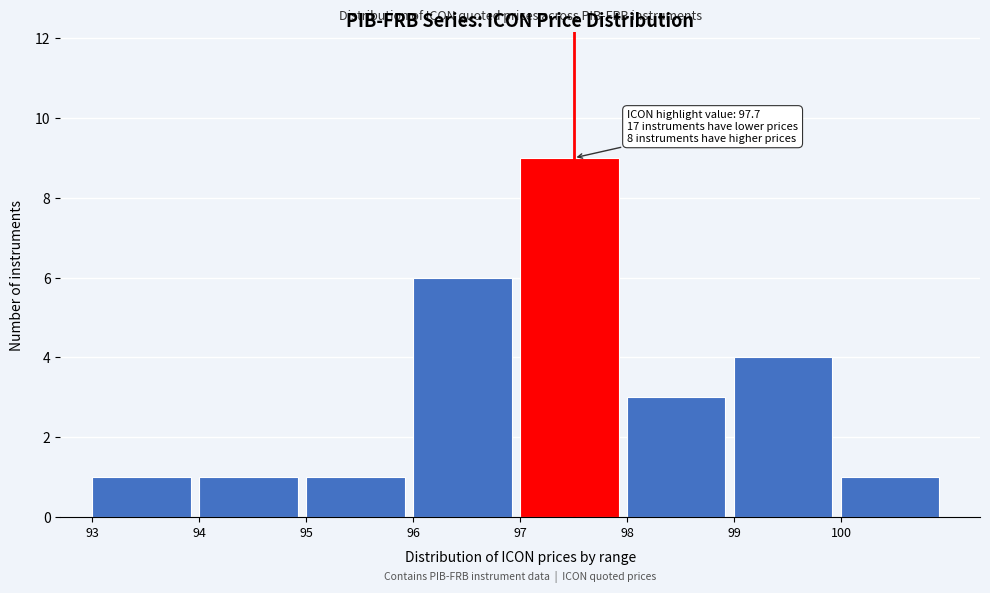

Over which range of the x-axis is the bar tallest?

97 to 98